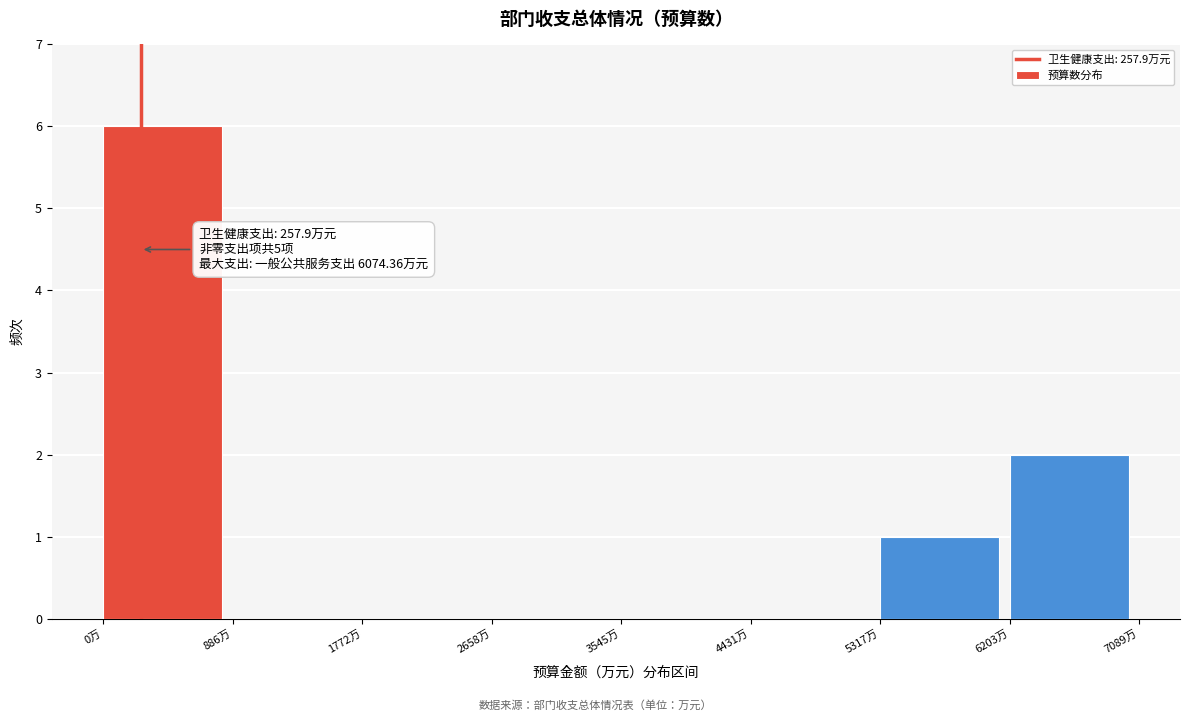

Over which range of the x-axis is the bar tallest?

0 to 900